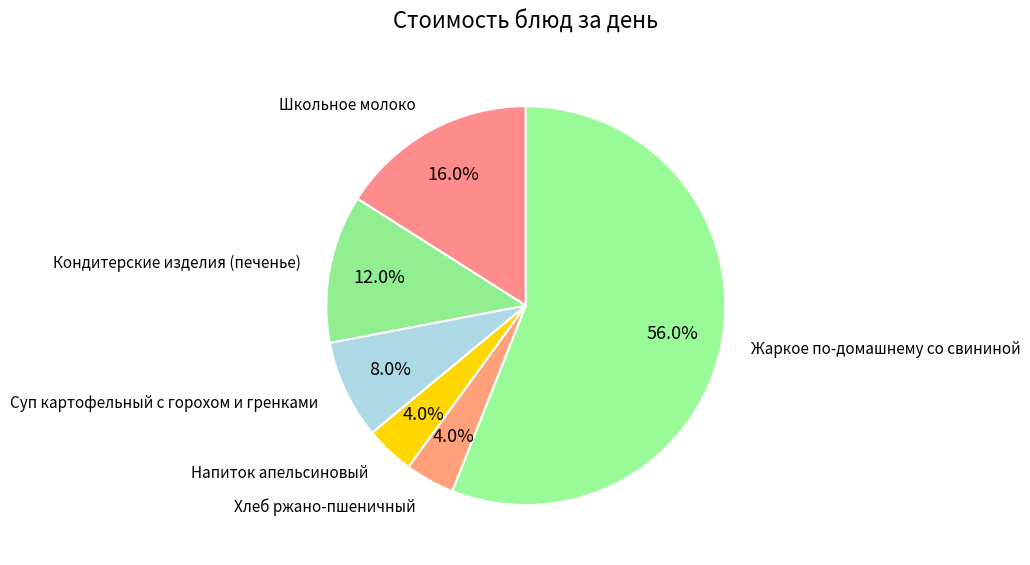

Which category has the biggest portion of the pie?

Жаркое по-домашнему со свининой